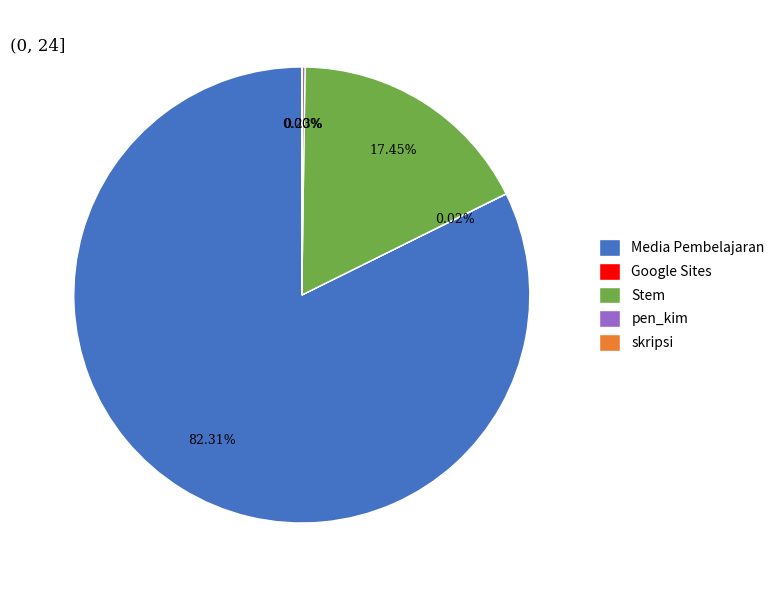

Which category has the biggest portion of the pie?

Media Pembelajaran